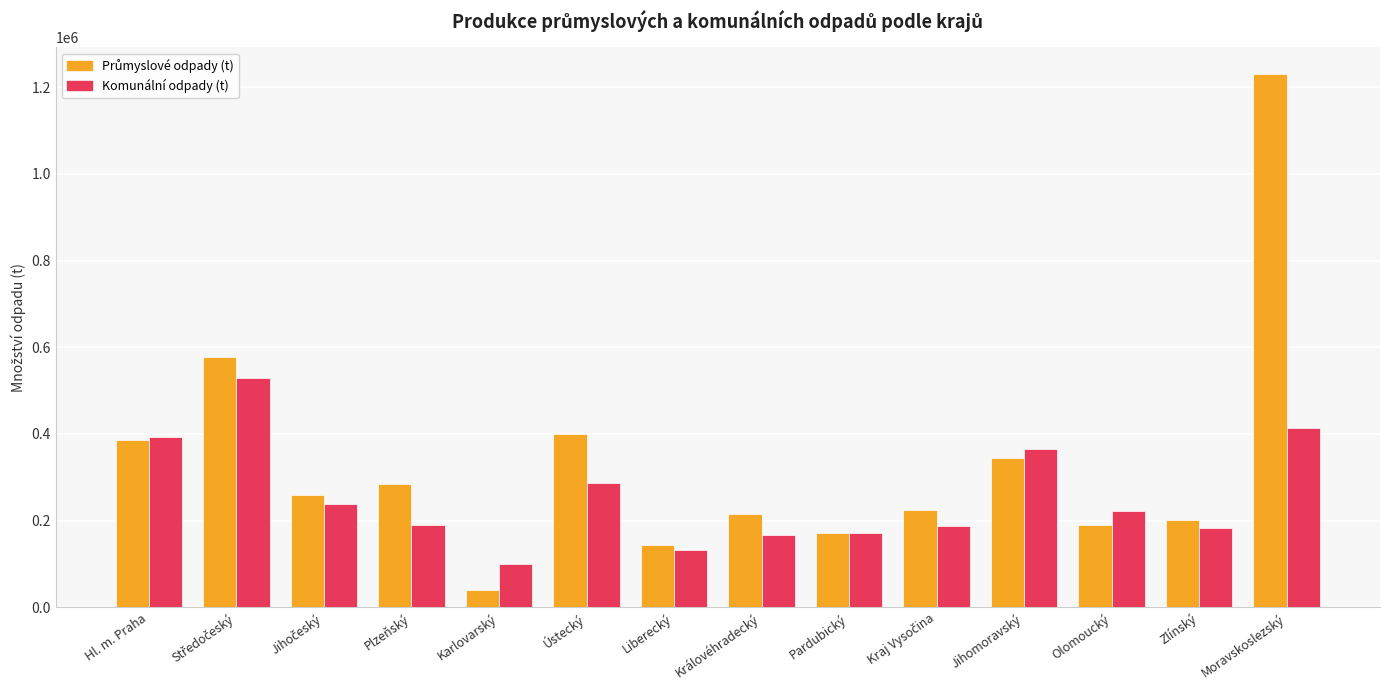

What is the greatest value displayed?

1230438.6